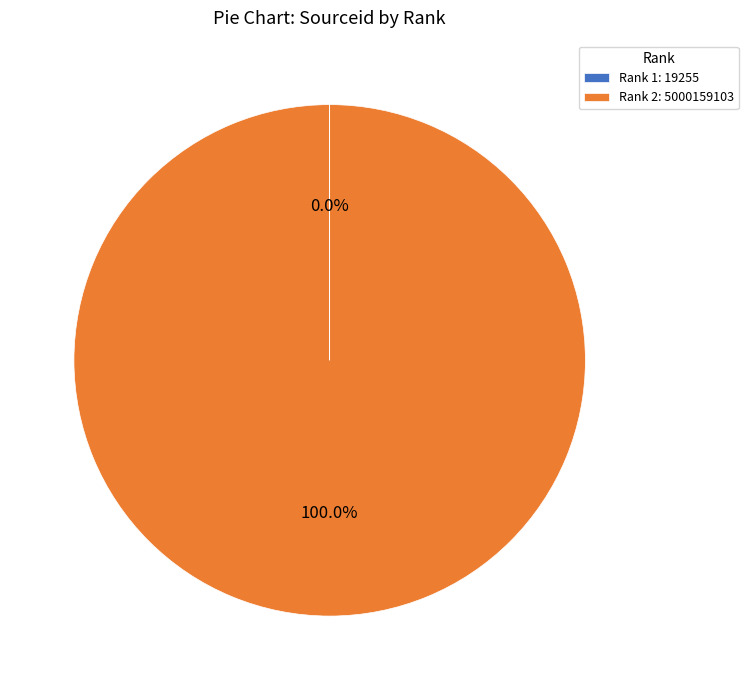

Which slice is the largest?

Rank 2: 5000159103